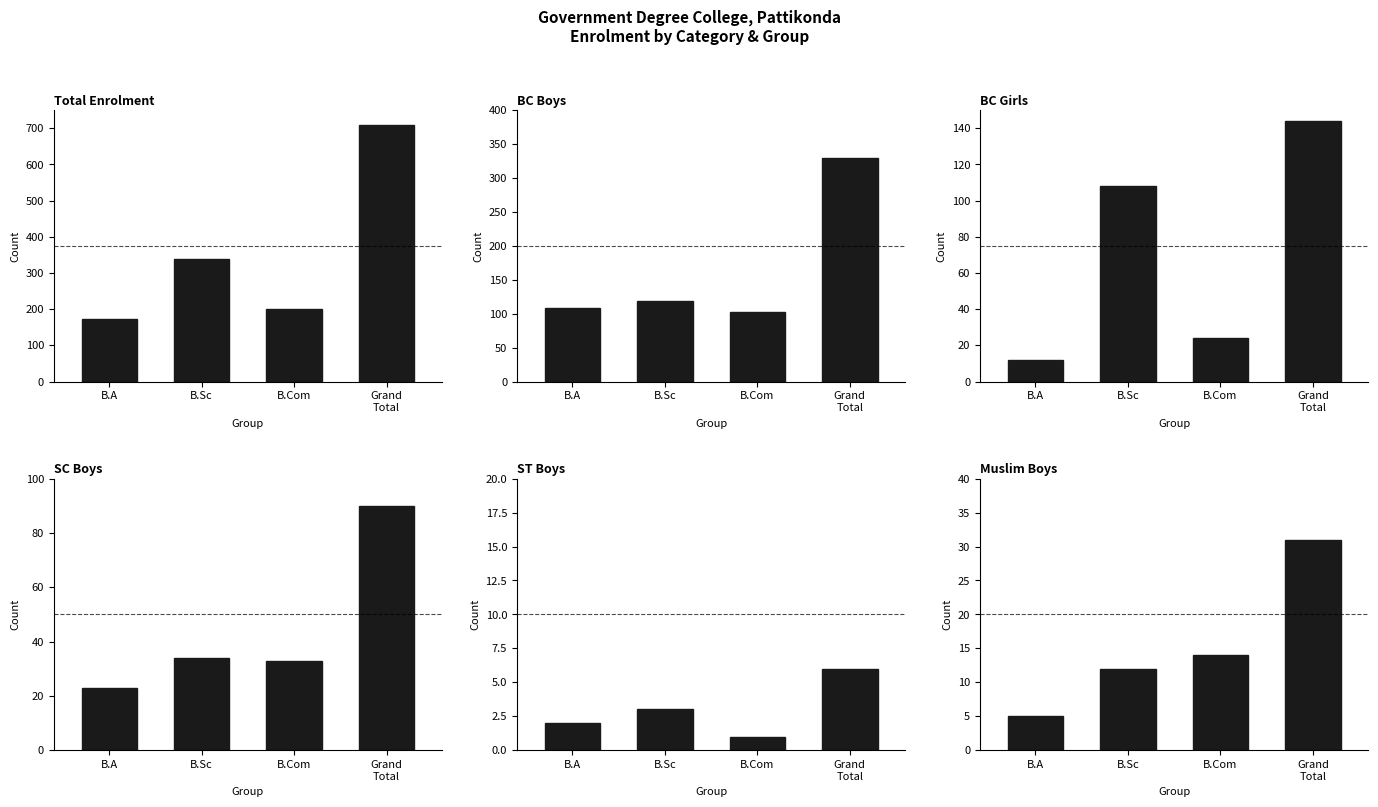

At which label does BC Boys reach its peak?

Grand
Total